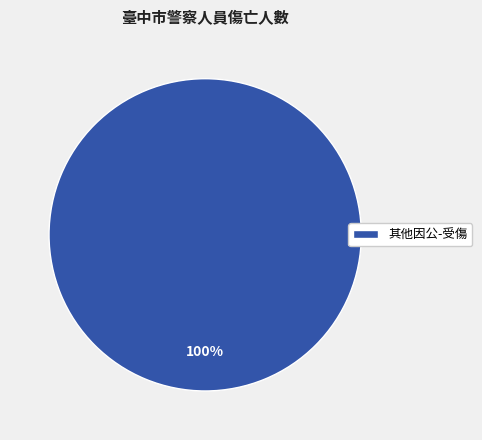

The 其他因公-受傷 slice represents 91% of the pie. True or false?

False